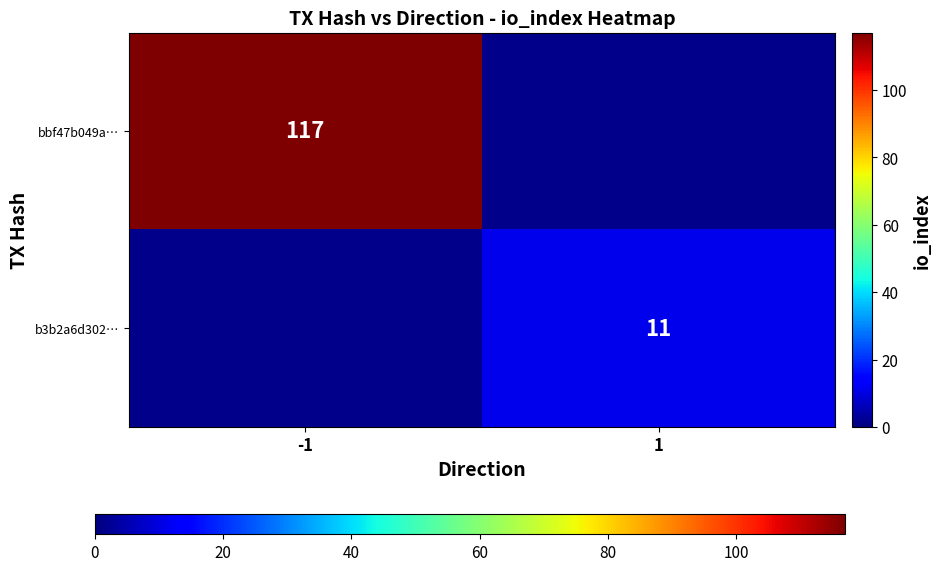

At how many categories does at least one series exceed 84?

1